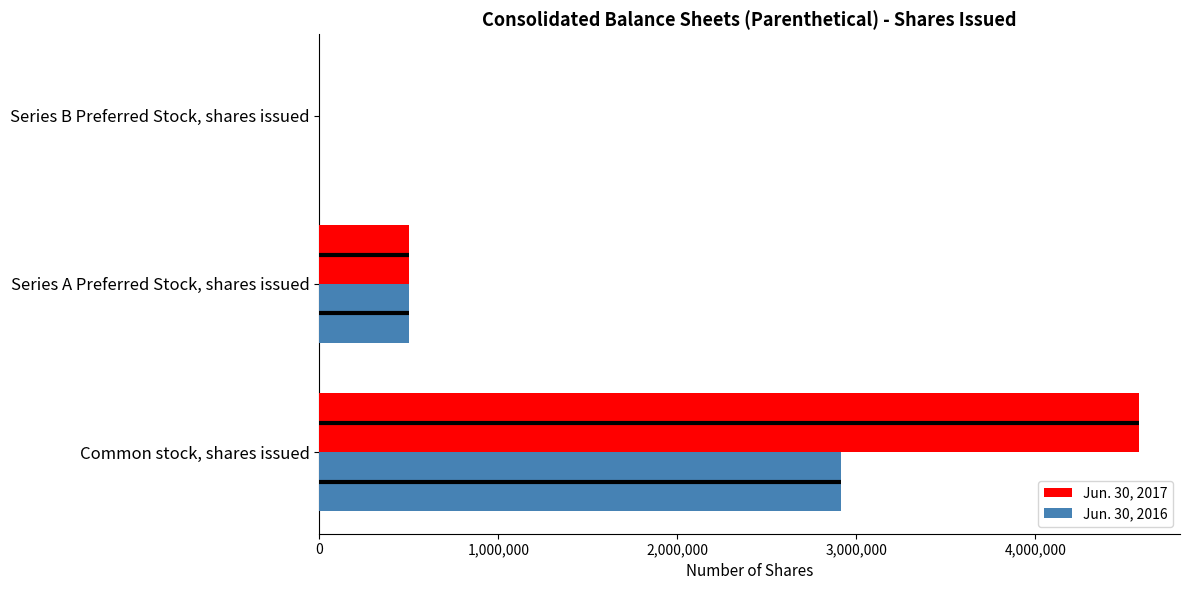

At which category is the sum across all series the highest?

Common stock, shares issued